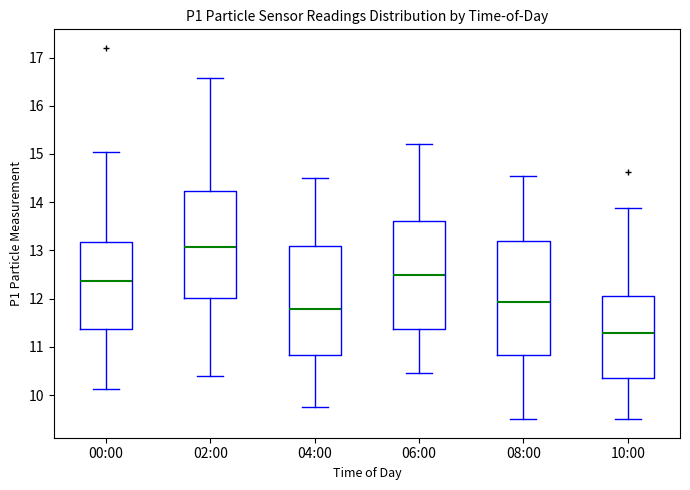

Reading left to right, transcribe this box plot: for each box, give where its median line is, the range the box spans, and where its two whiskers end, as read against the y-axis. The values are not printed on the chart, so give them approximately, as read against the axis.

00:00: median 12.4, box 11.4 to 13.2, whiskers 10.1 to 15.1
02:00: median 13.1, box 12.0 to 14.2, whiskers 10.4 to 16.6
04:00: median 11.8, box 10.8 to 13.1, whiskers 9.8 to 14.5
06:00: median 12.5, box 11.4 to 13.6, whiskers 10.5 to 15.2
08:00: median 11.9, box 10.8 to 13.2, whiskers 9.5 to 14.6
10:00: median 11.3, box 10.4 to 12.0, whiskers 9.5 to 13.9